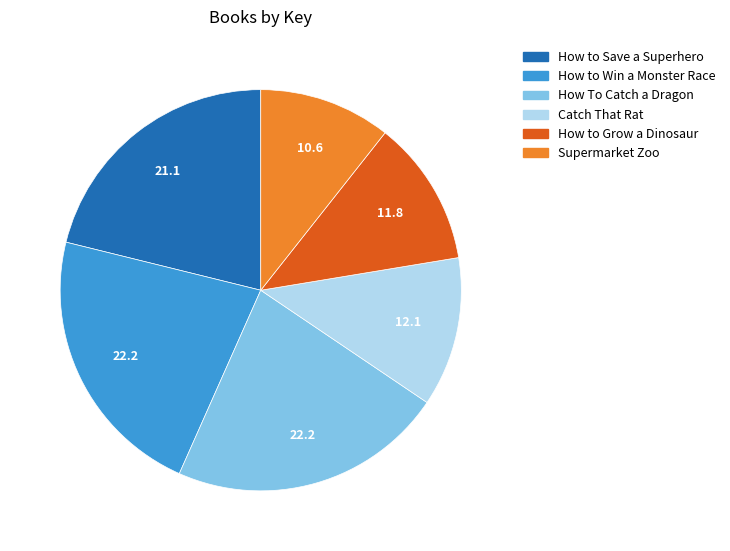

Which has a higher value, How to Grow a Dinosaur or How to Save a Superhero?

How to Save a Superhero